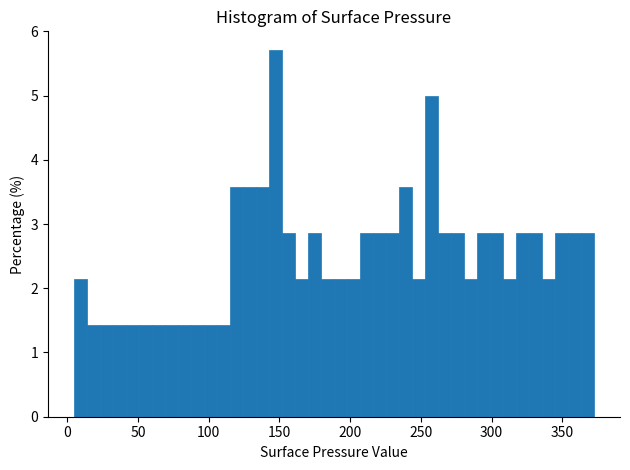

Around what value on the x-axis is the tallest bar? Give the approximate position of its centre, as read against the axis.

145